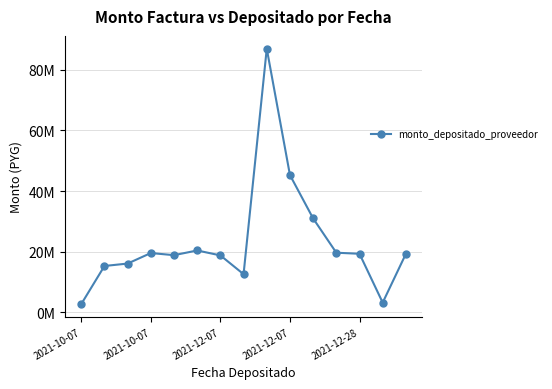

What is the difference between the maximum and second lowest values?

83787351